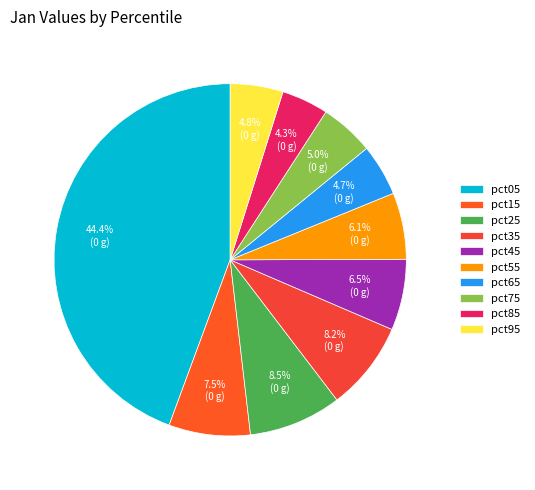

What is the total percentage of pct75 and pct85?

9.3%